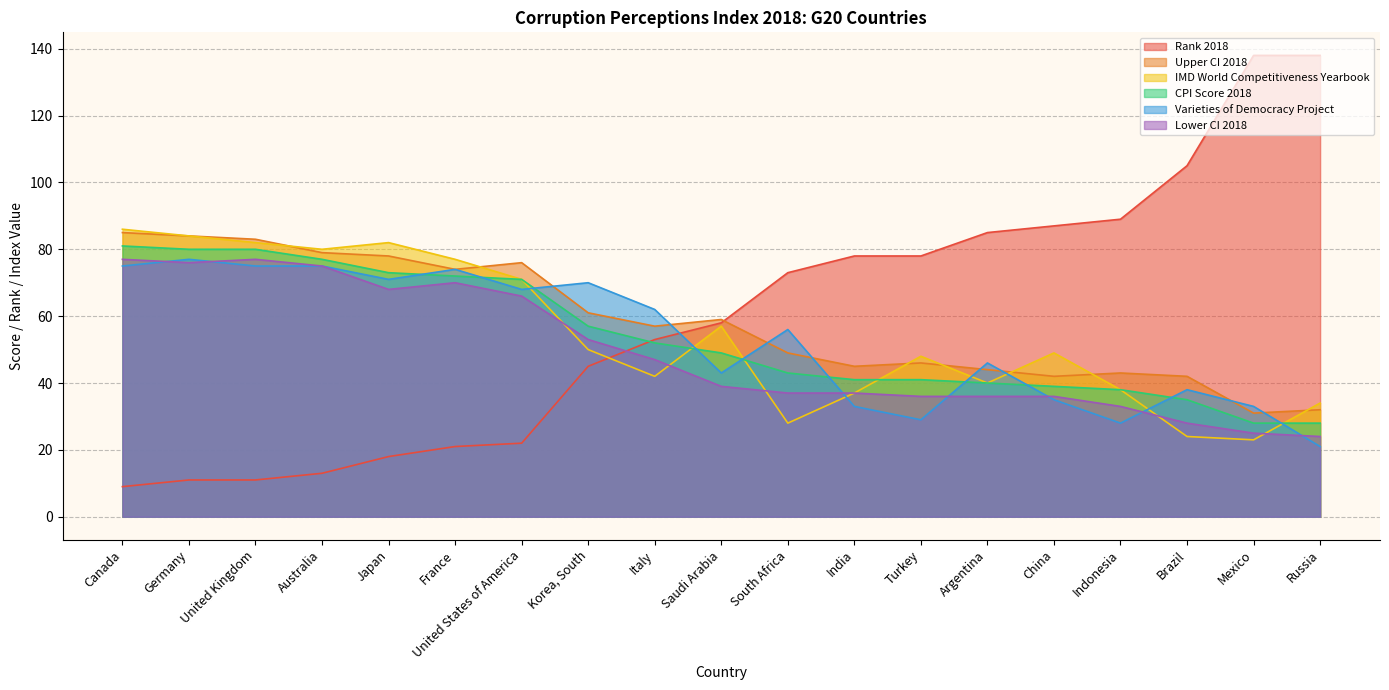

At which label does Lower CI 2018 first exceed 39?

Canada